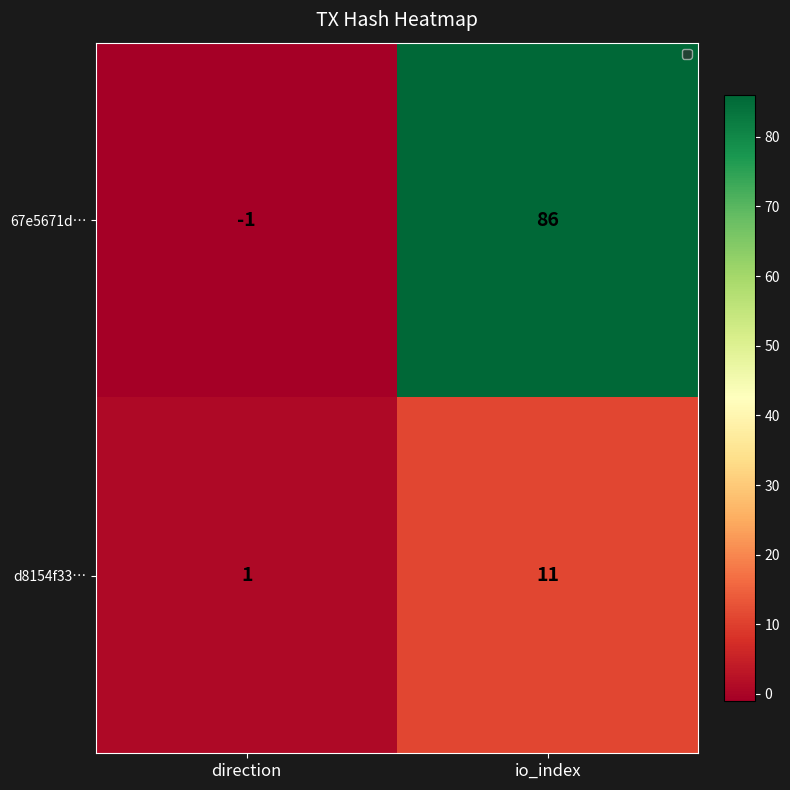

Rank the series by their maximum value, from lowest to highest.

d8154f33…, 67e5671d…